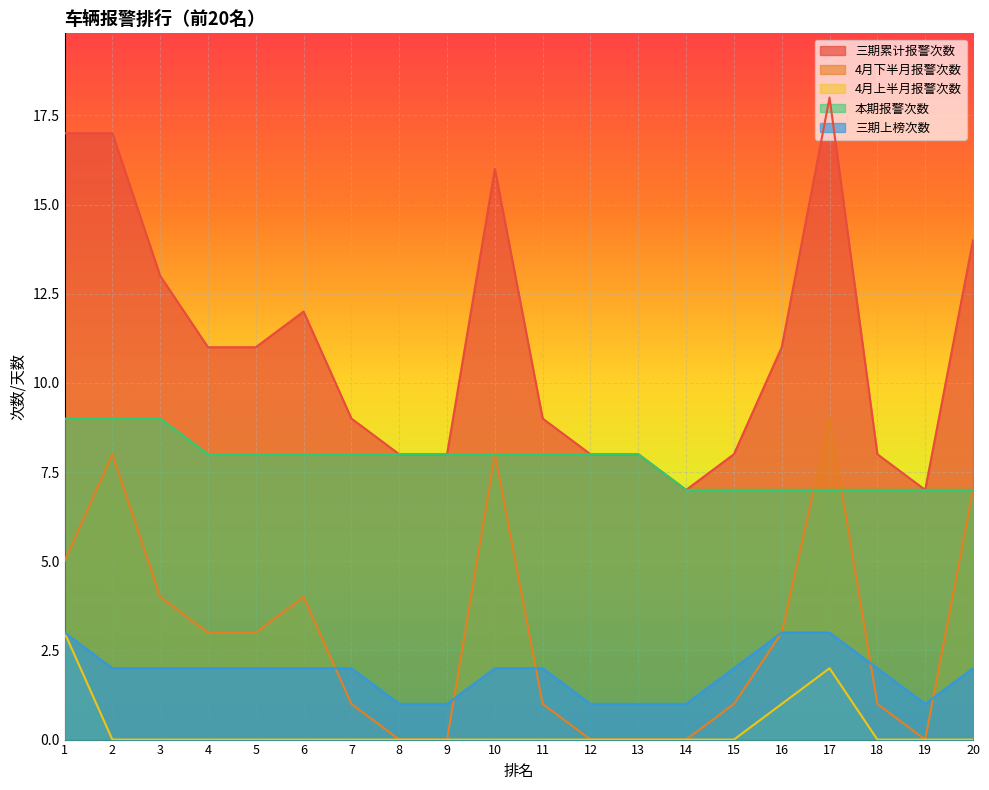

True or false: 4月下半月报警次数 and 三期累计报警次数 cross at least once.

False